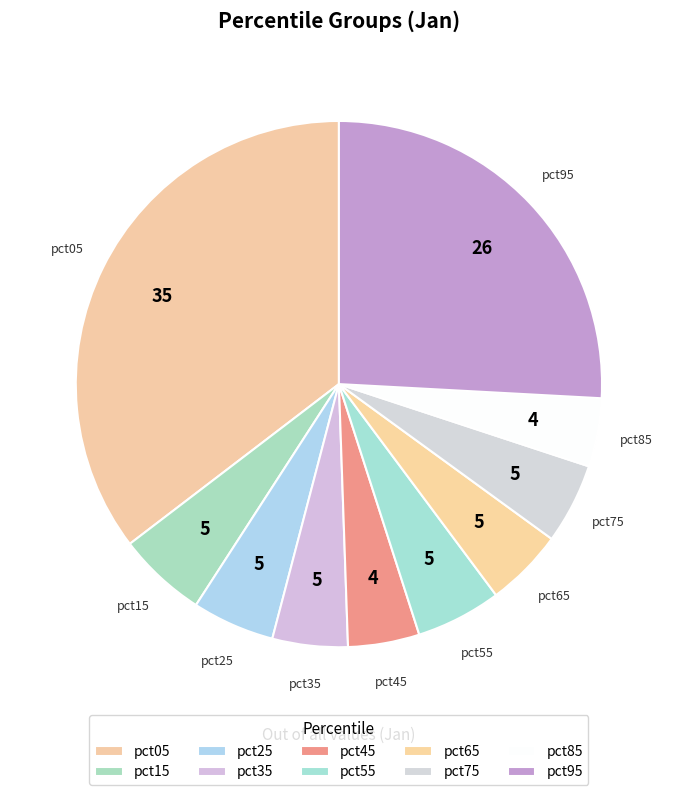

Is there a majority slice in this chart?

No